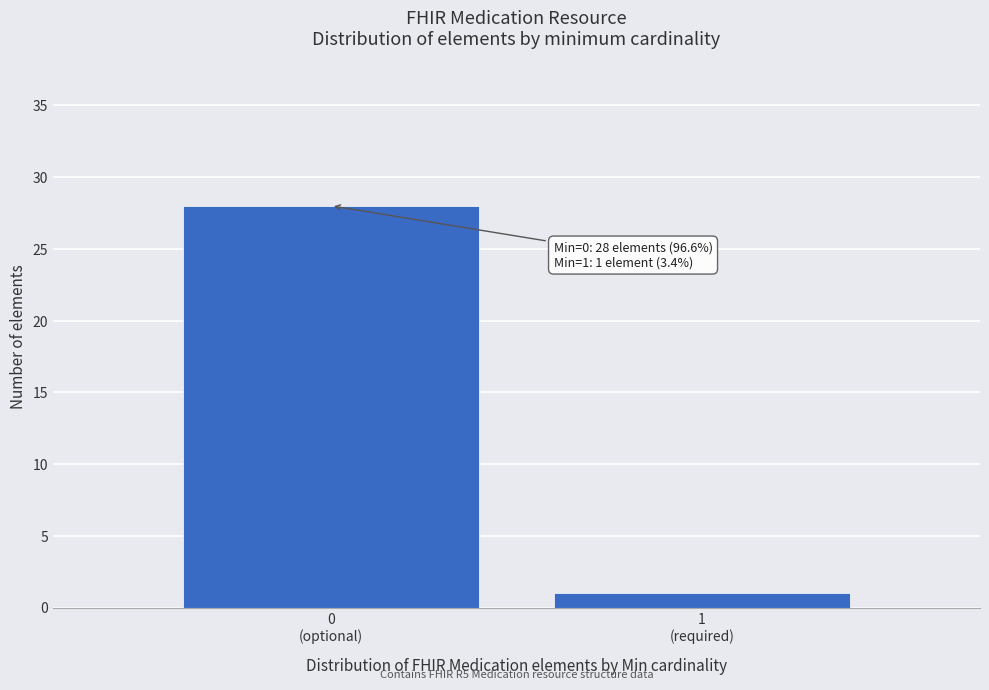

Reading right to left, transcribe all the data shown in this chart.

1	28